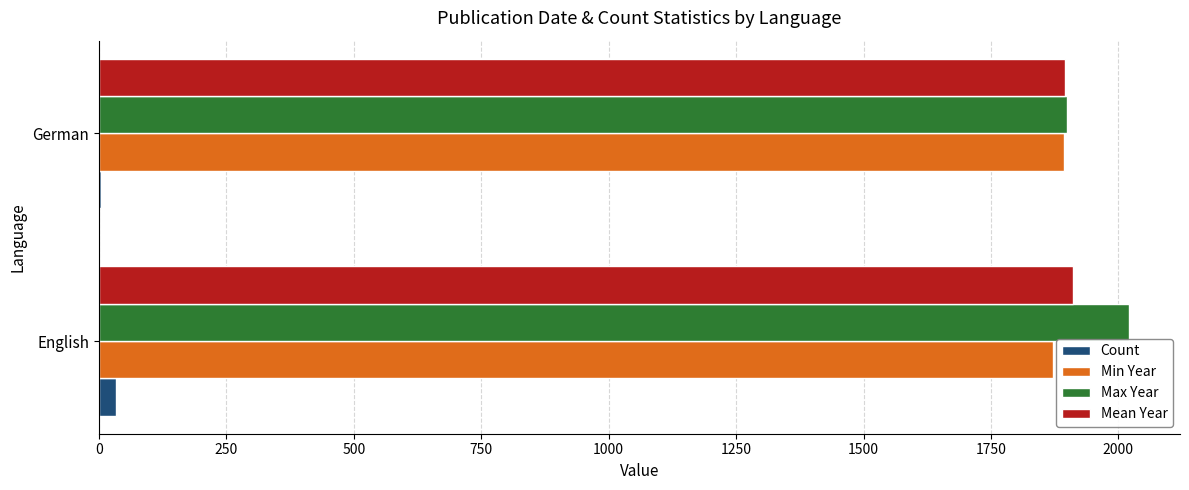

What is the sum of all Max Year values?

3919